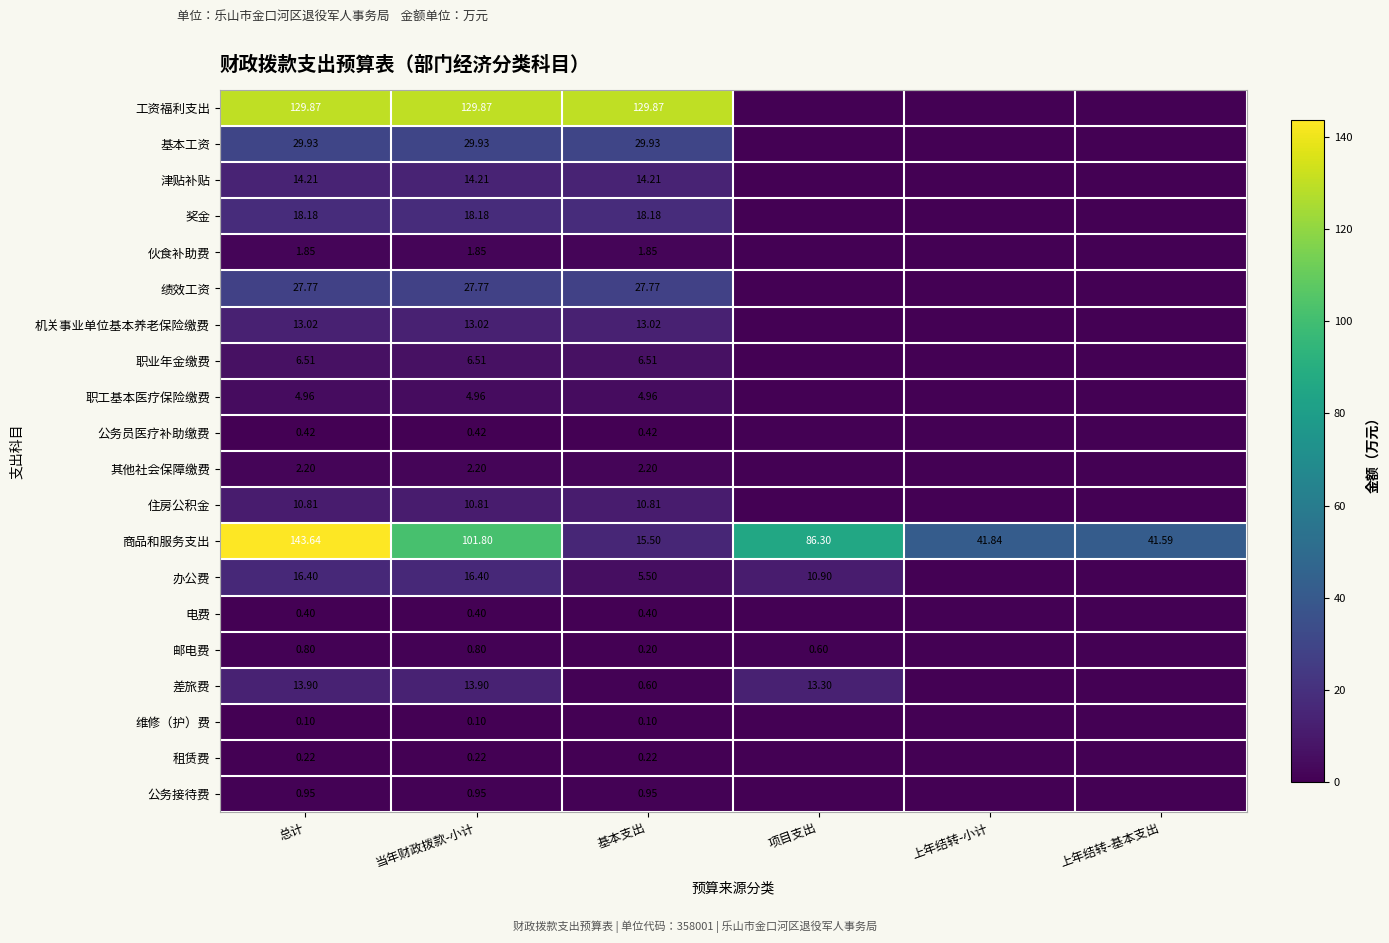

Is the value of 职业年金缴费 at 基本支出 greater than the value of 公务接待费 at 总计?

Yes